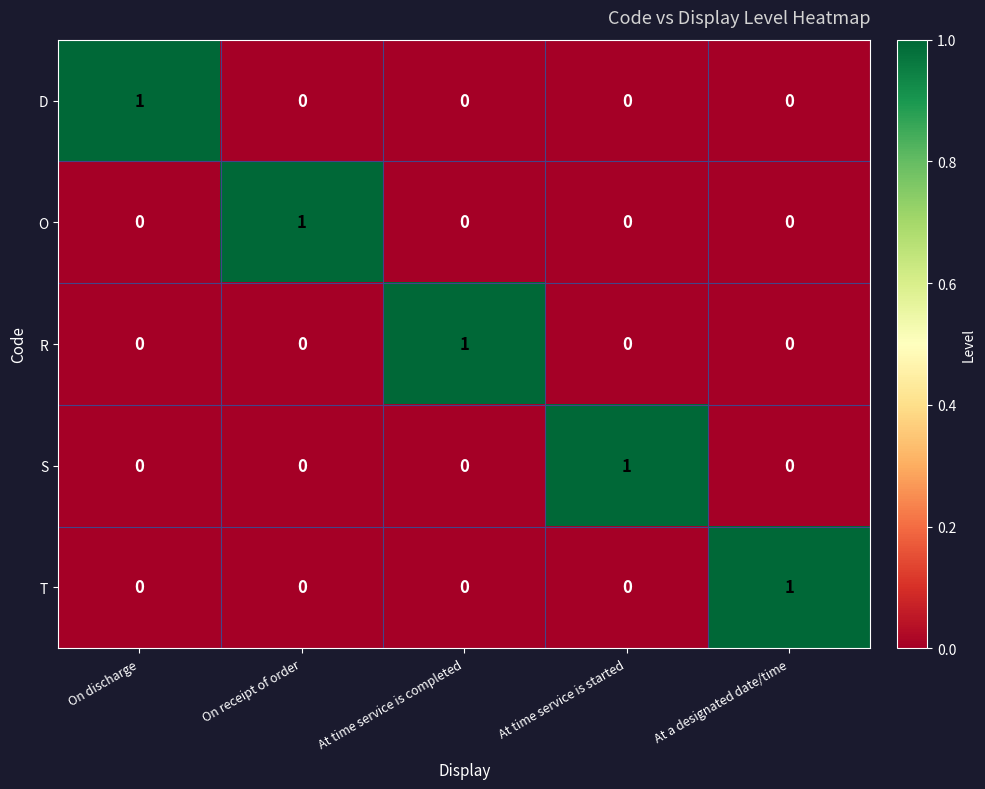

Reading left to right, list all the values displayed in this chart.

D: On discharge=1	On receipt of order=0	At time service is completed=0	At time service is started=0	At a designated date/time=0
O: On discharge=0	On receipt of order=1	At time service is completed=0	At time service is started=0	At a designated date/time=0
R: On discharge=0	On receipt of order=0	At time service is completed=1	At time service is started=0	At a designated date/time=0
S: On discharge=0	On receipt of order=0	At time service is completed=0	At time service is started=1	At a designated date/time=0
T: On discharge=0	On receipt of order=0	At time service is completed=0	At time service is started=0	At a designated date/time=1